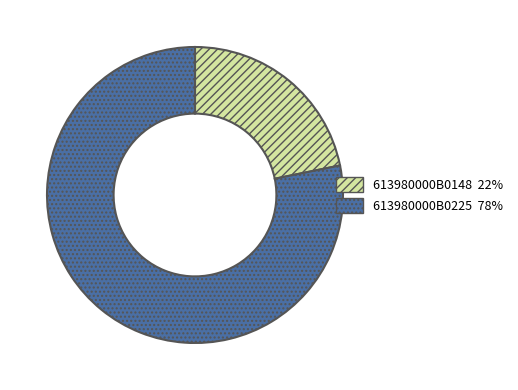

How many segments does this pie chart have?

2